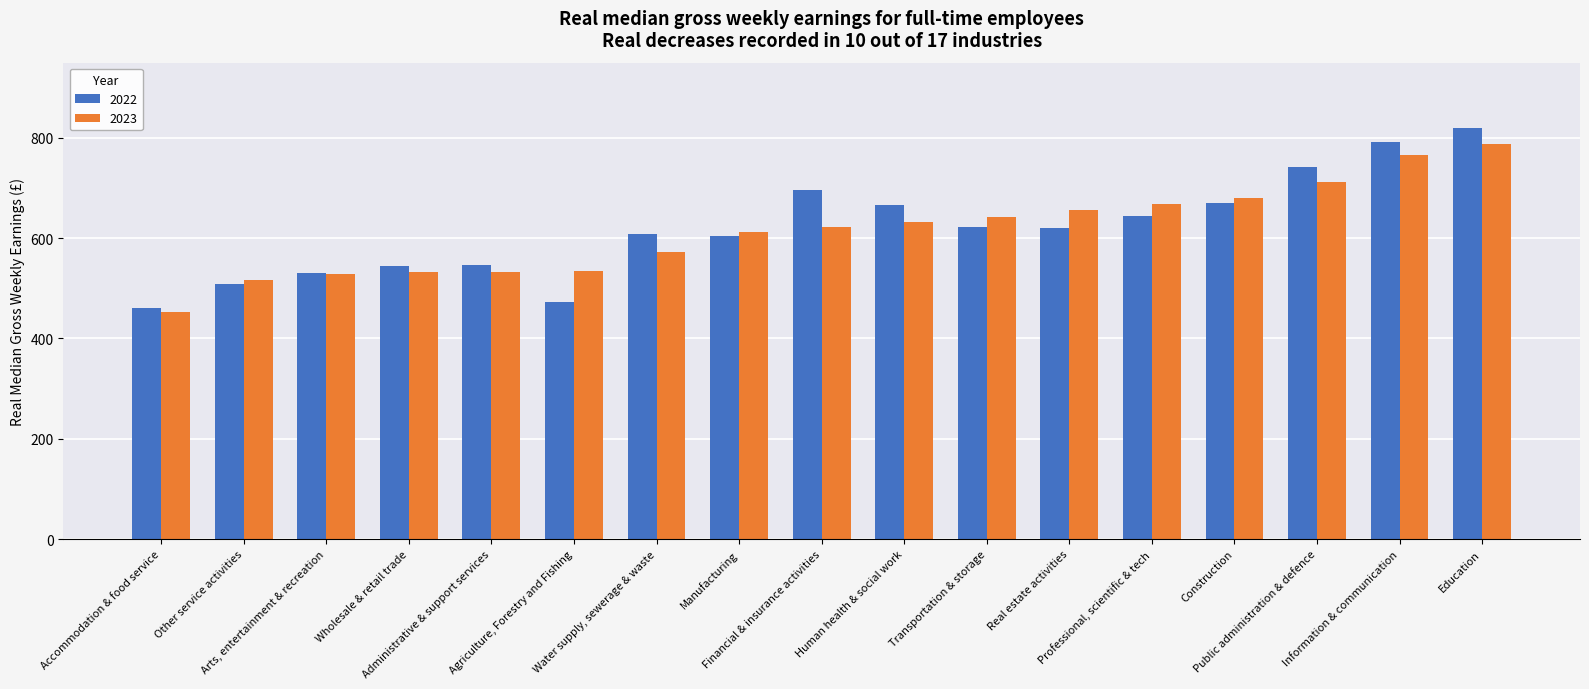

Which series has the widest spread of values?

2022